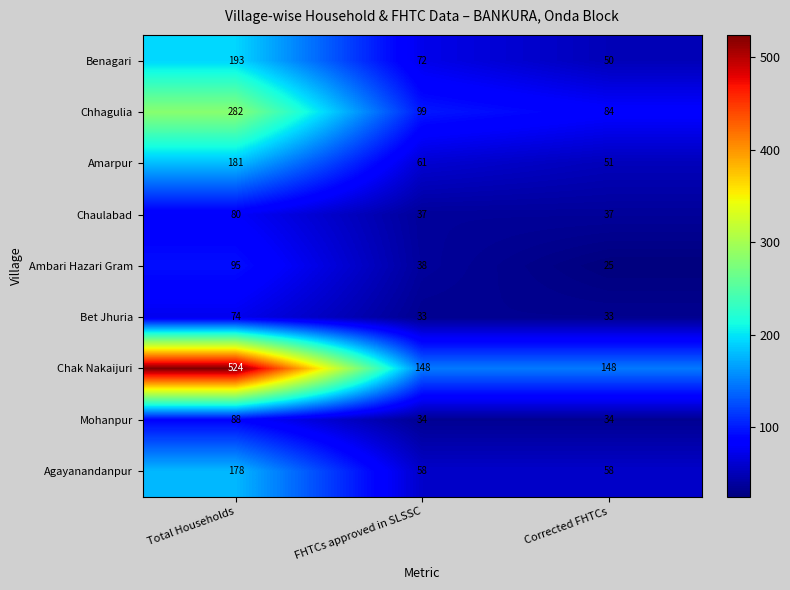

Reading left to right, list all the values displayed in this chart.

Benagari: Total Households=193	FHTCs approved in SLSSC=72	Corrected FHTCs=50
Chhagulia: Total Households=282	FHTCs approved in SLSSC=99	Corrected FHTCs=84
Amarpur: Total Households=181	FHTCs approved in SLSSC=61	Corrected FHTCs=51
Chaulabad: Total Households=80	FHTCs approved in SLSSC=37	Corrected FHTCs=37
Ambari Hazari Gram: Total Households=95	FHTCs approved in SLSSC=38	Corrected FHTCs=25
Bet Jhuria: Total Households=74	FHTCs approved in SLSSC=33	Corrected FHTCs=33
Chak Nakaijuri: Total Households=524	FHTCs approved in SLSSC=148	Corrected FHTCs=148
Mohanpur: Total Households=88	FHTCs approved in SLSSC=34	Corrected FHTCs=34
Agayanandanpur: Total Households=178	FHTCs approved in SLSSC=58	Corrected FHTCs=58